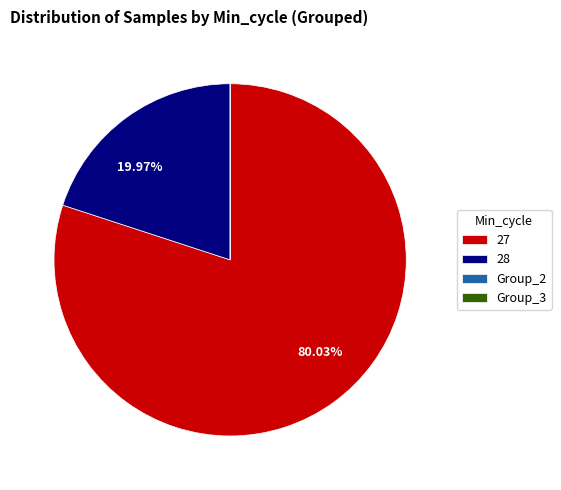

Does any single category account for the majority?

Yes